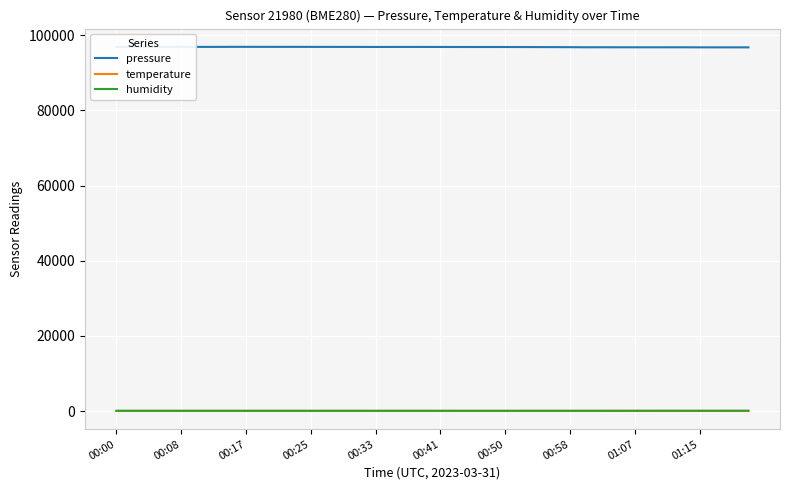

What is the difference between the second highest and second lowest values in the pressure series?

139.3